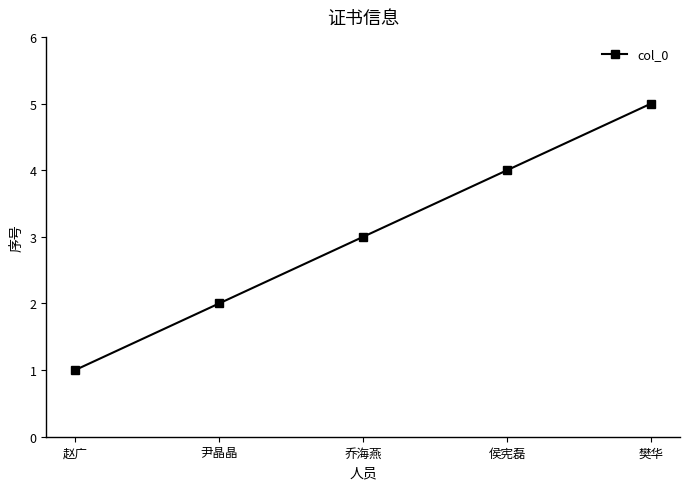

What is the minimum value shown in the chart?

1